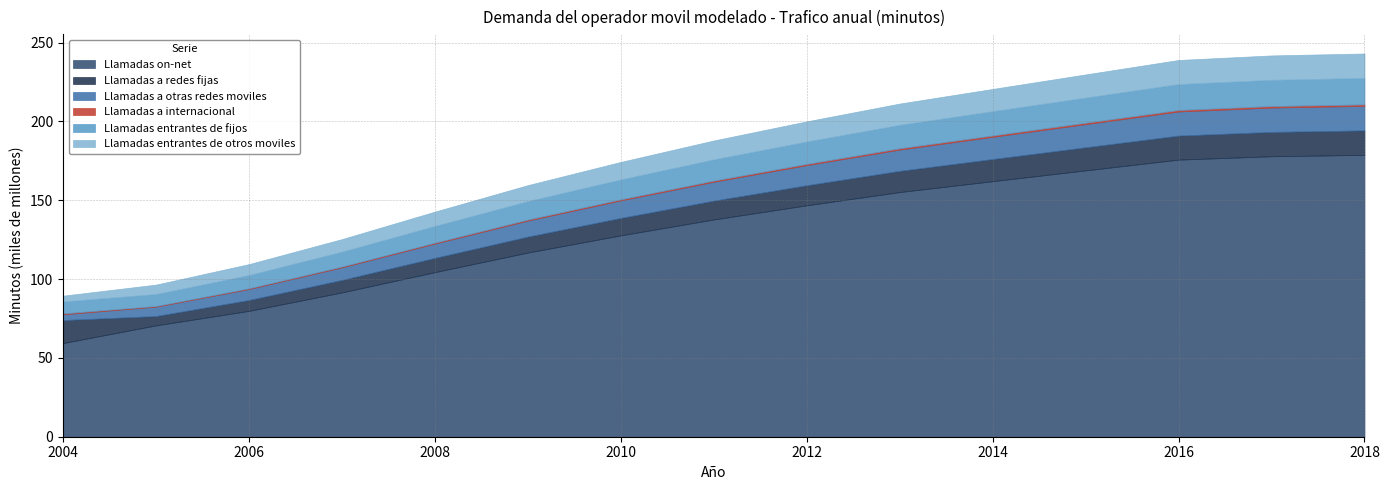

What are all the series names shown in the legend?

Llamadas on-net, Llamadas a redes fijas, Llamadas a otras redes moviles, Llamadas a internacional, Llamadas entrantes de fijos, Llamadas entrantes de otros moviles